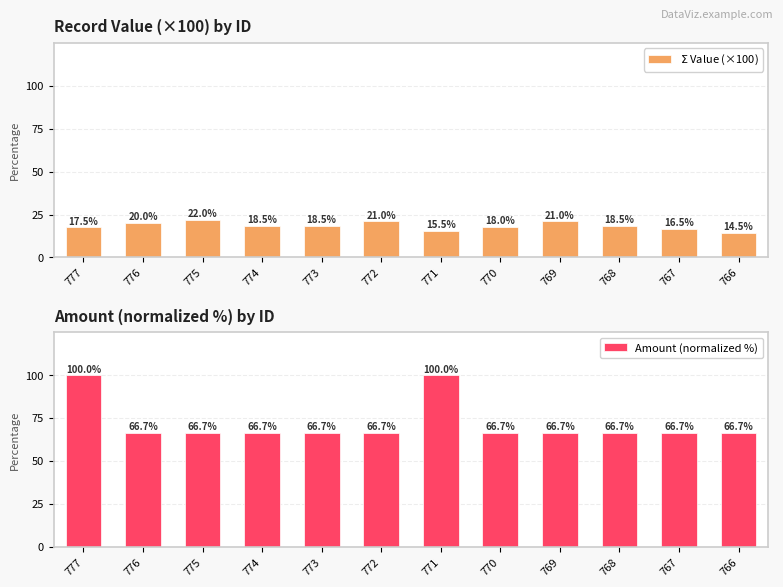

What is the highest value of the Amount (normalized %) series?

100.0